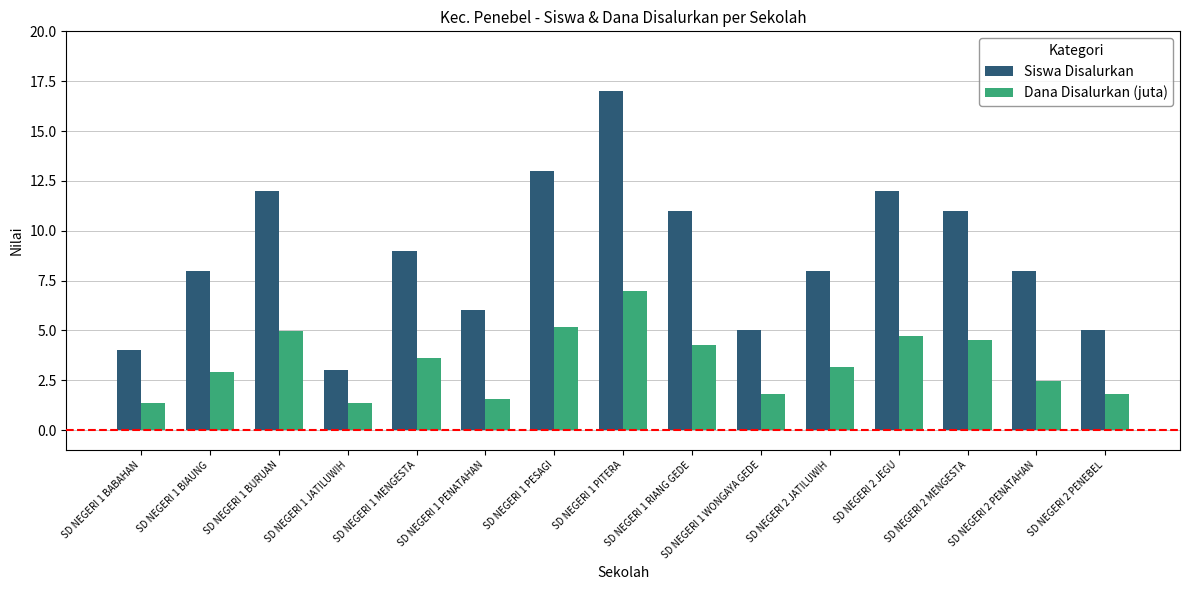

What is the label of the 15th bar from the right?

SD NEGERI 1 BABAHAN